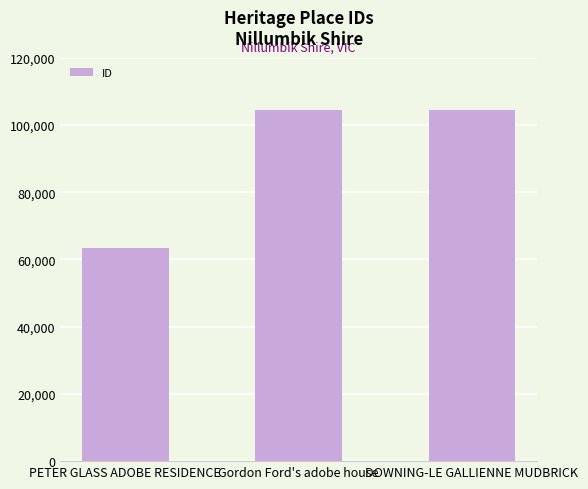

What is the average value?

90825